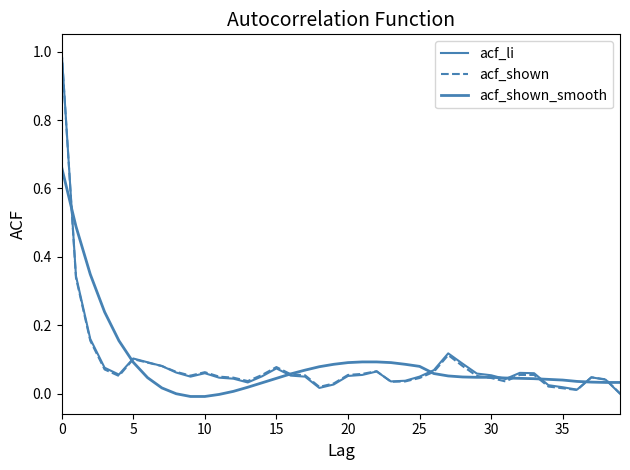

Is this an area chart (filled region under the line)?

No